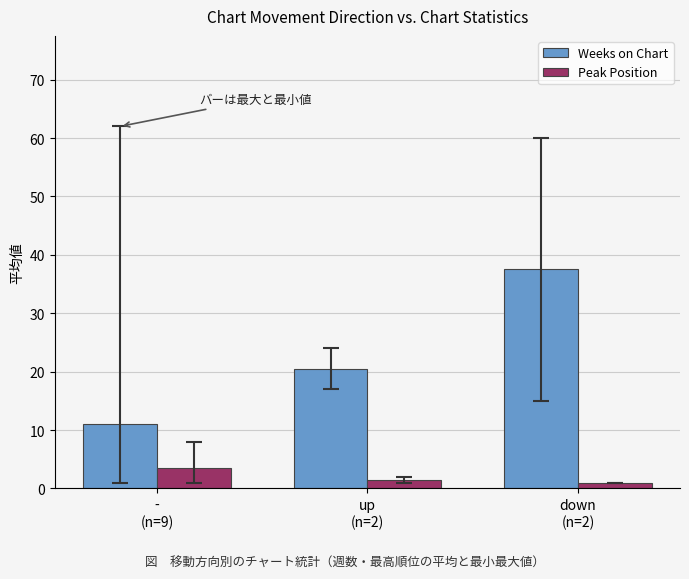

Which series has the largest range (max minus min)?

Weeks on Chart